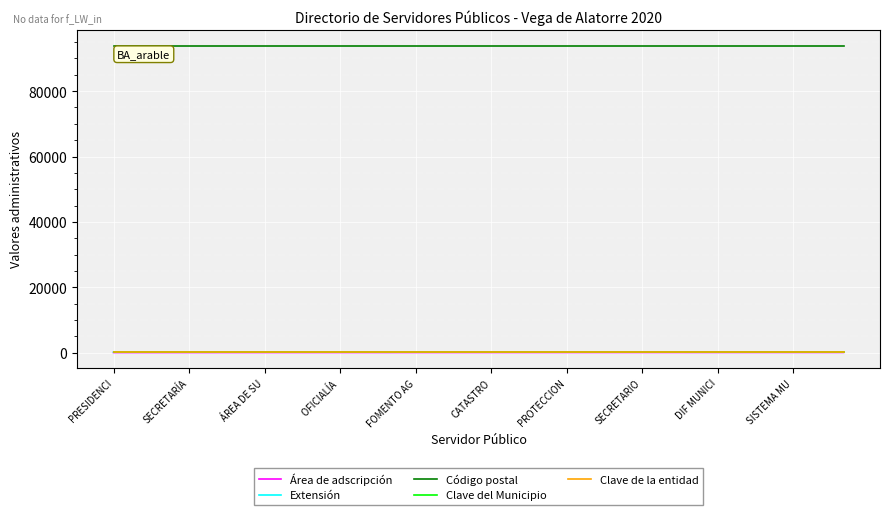

True or false: Clave de la entidad and Extensión intersect in this chart.

False